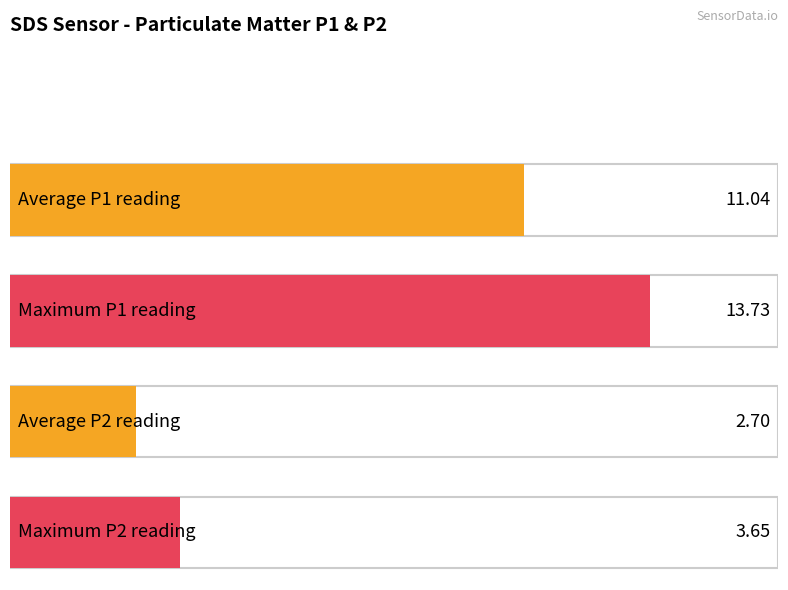

What is the maximum value shown in the chart?

13.7